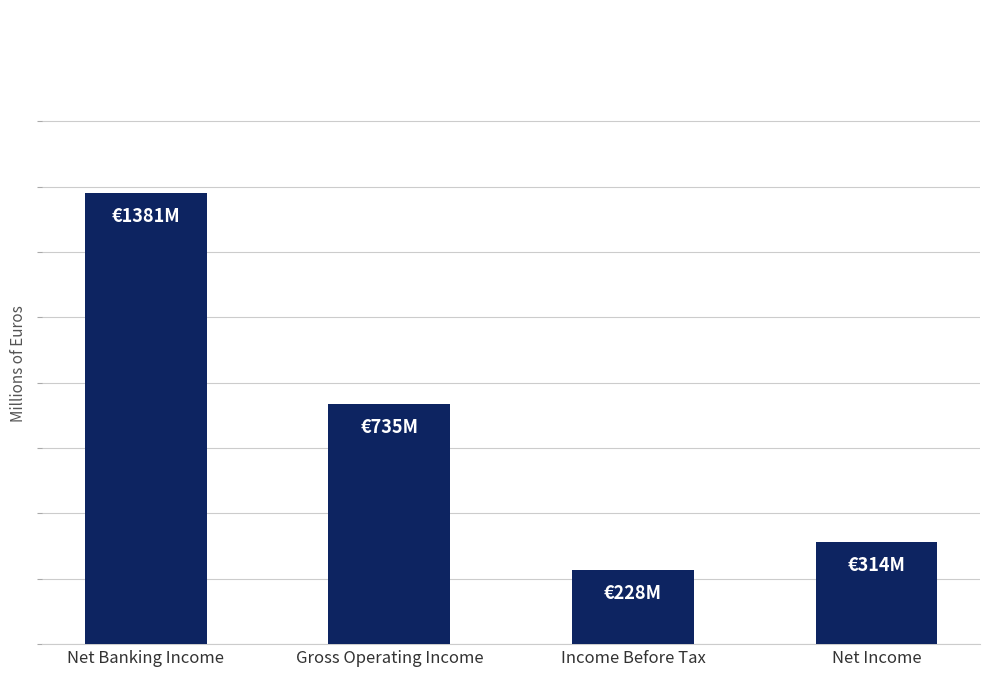

What is the change in value from Net Banking Income to Gross Operating Income?

-646